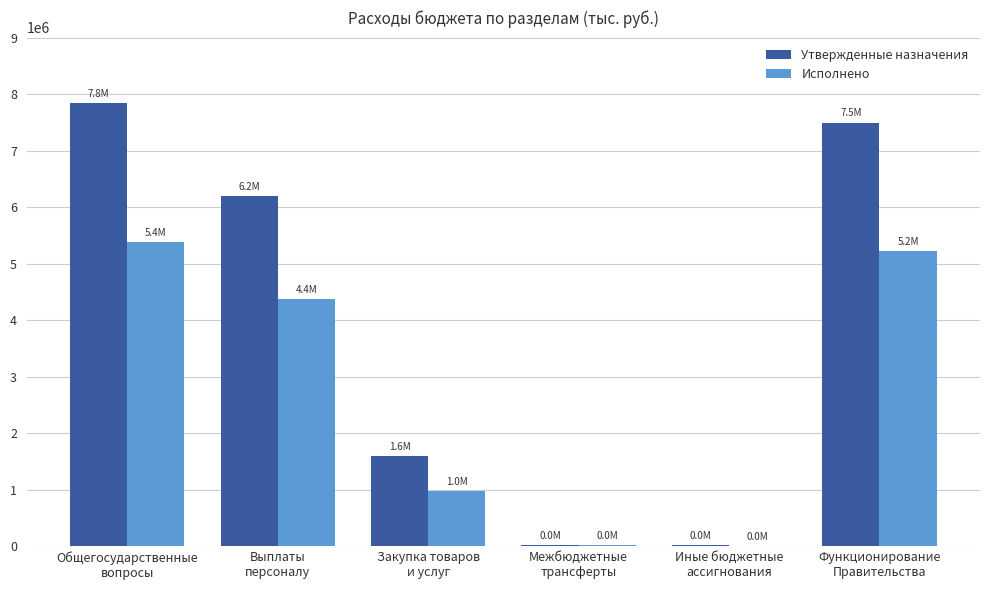

What is the sum of all Утвержденные назначения values?

23177700.0